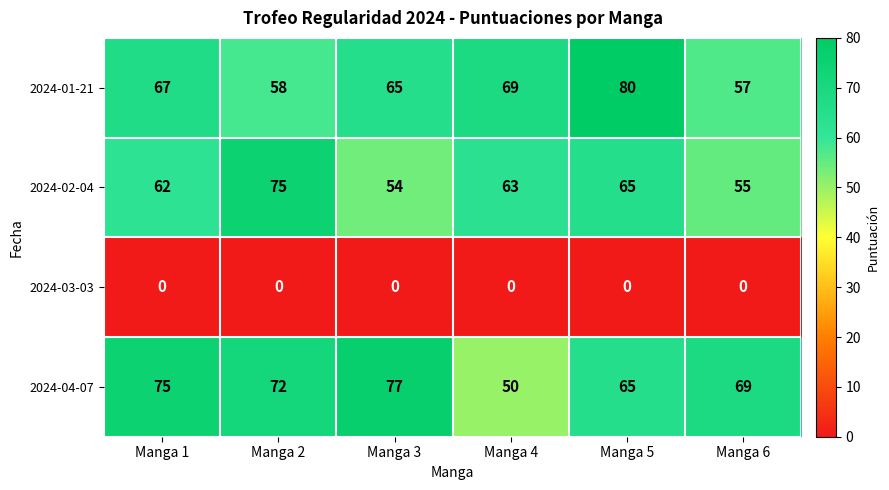

Which series has the widest spread of values?

2024-04-07